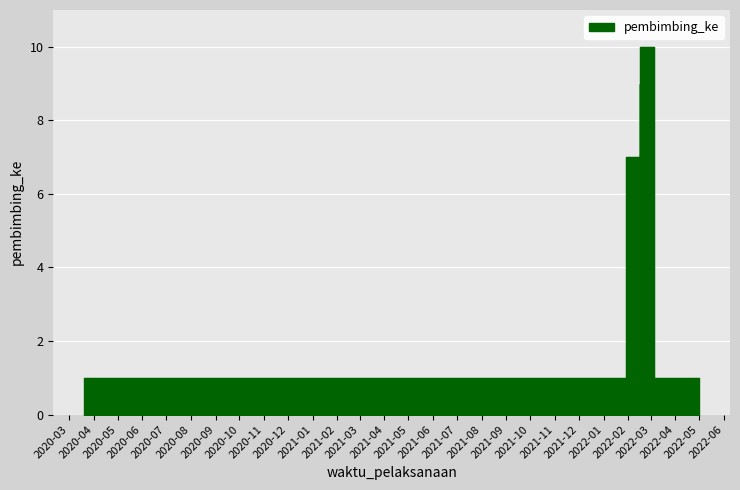

How many distinct data groups are displayed?

1